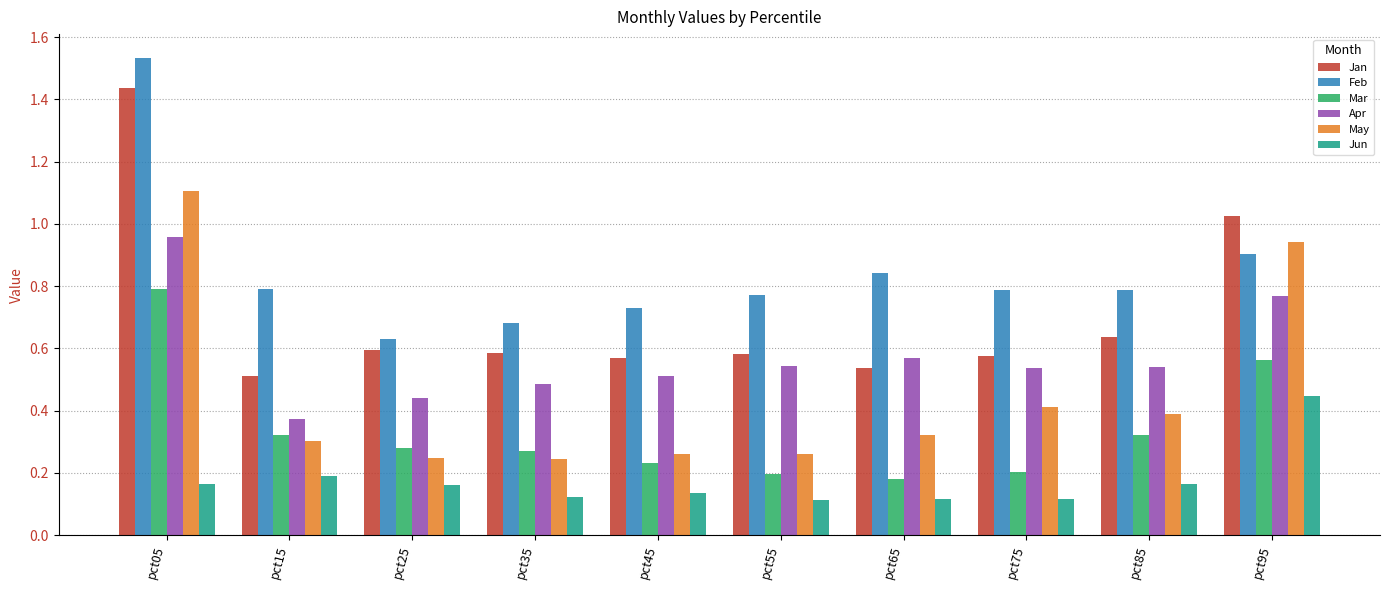

At which category is the sum across all series the highest?

pct05